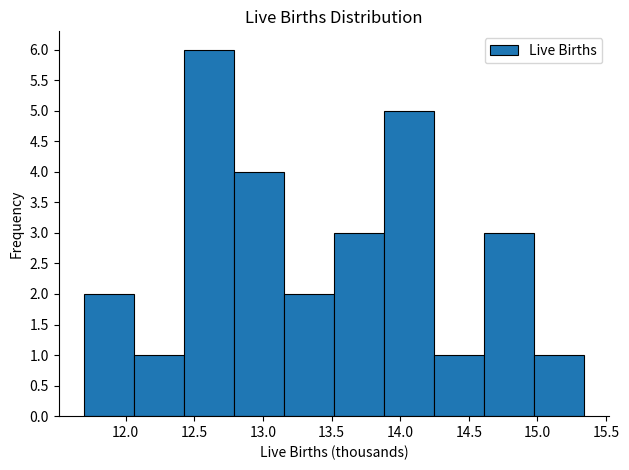

How tall is the bar that spans 12.80 to 13.15 on the x-axis? Neither the bar edges nor the heights are printed on the chart, so give them approximately, as read against the axes.

4